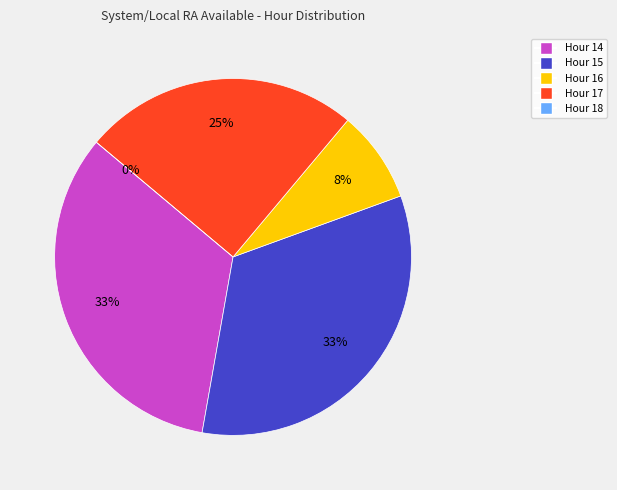

What is the smallest slice in the pie chart?

18